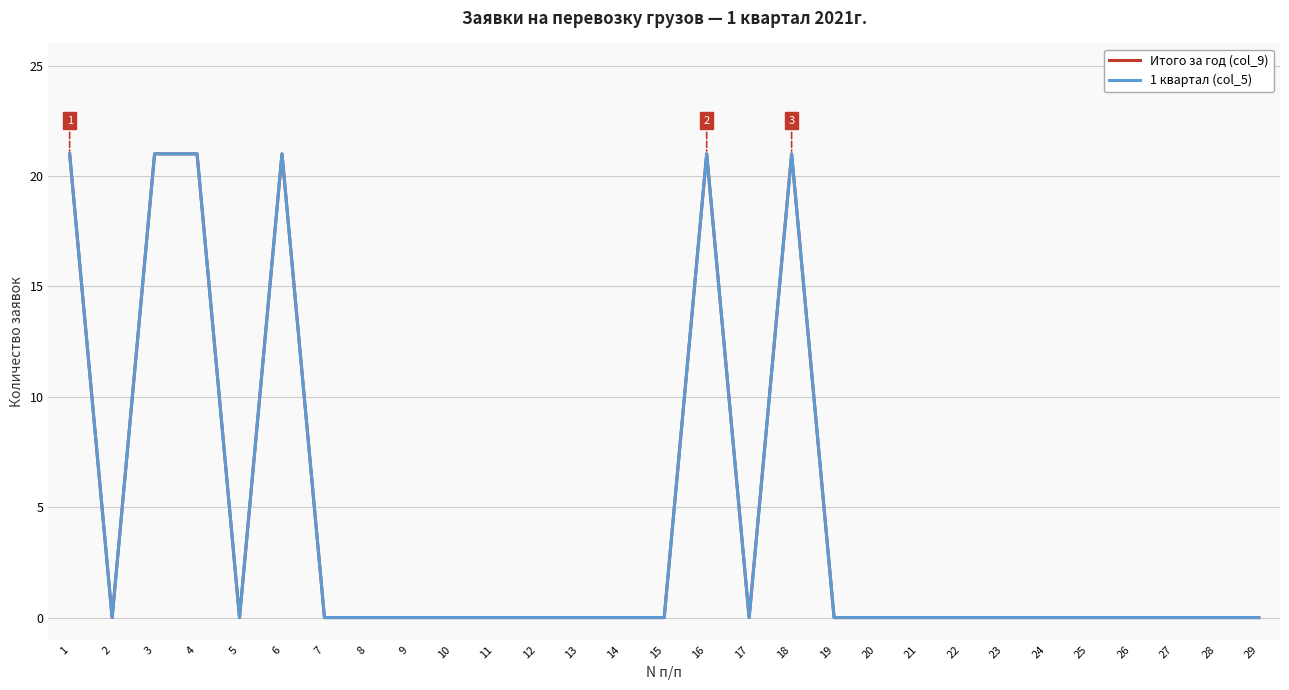

How many interior local peaks does the 1 квартал (col_5) series have?

3